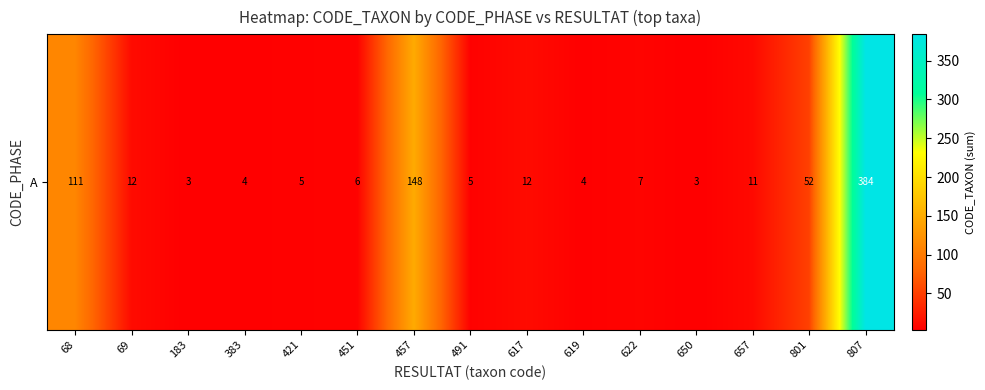

Rank the categories by value from lowest to highest.

183, 650, 383, 619, 421, 491, 451, 622, 657, 69, 617, 801, 68, 457, 807